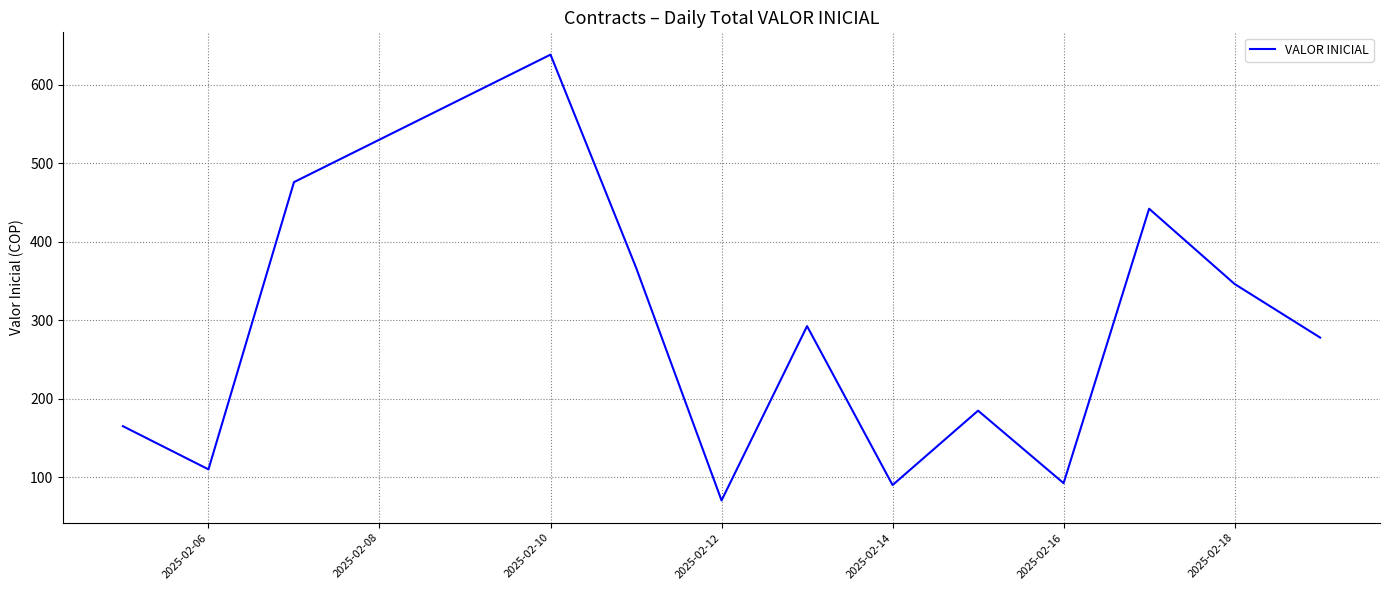

What is the minimum value shown in the chart?

70.4